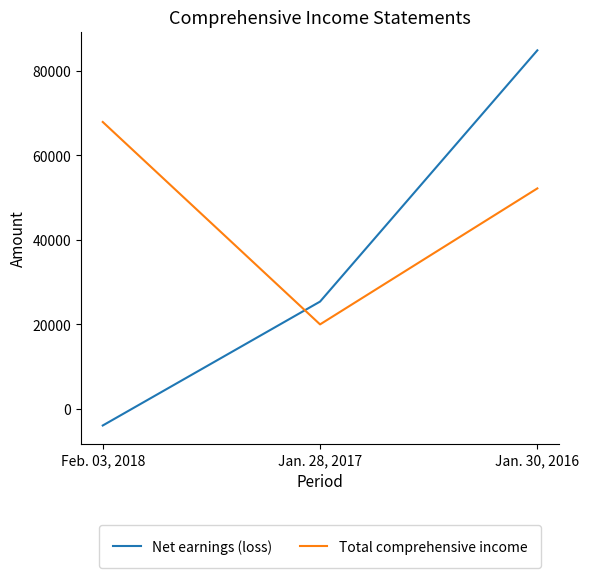

Between Feb. 03, 2018 and Jan. 30, 2016, which series saw the biggest shift?

Net earnings (loss)